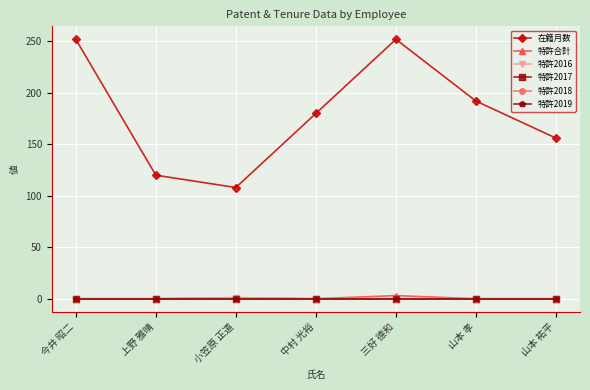

How many lines are shown in the chart?

6